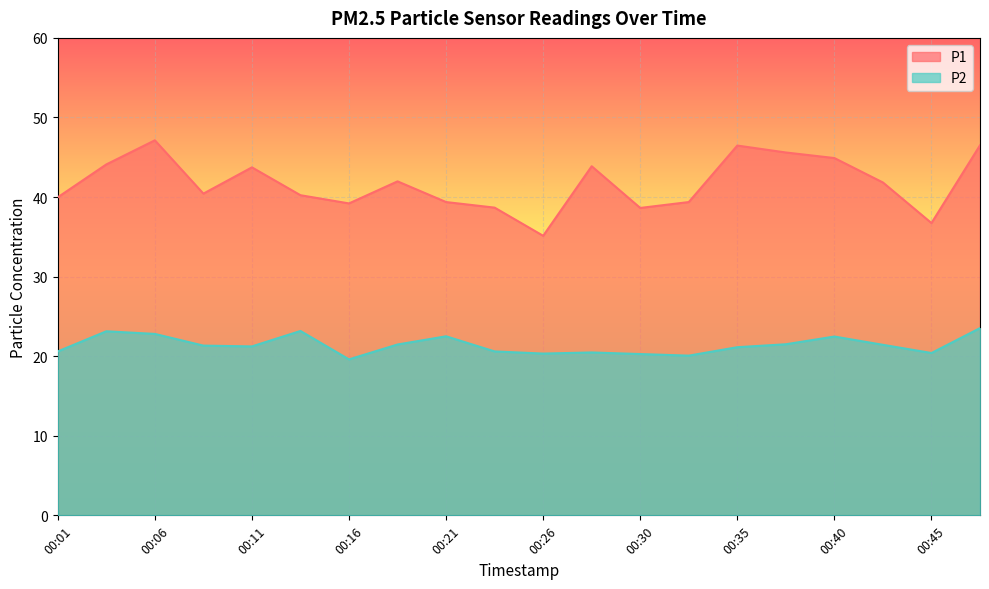

Which series has the largest total across all categories?

P1